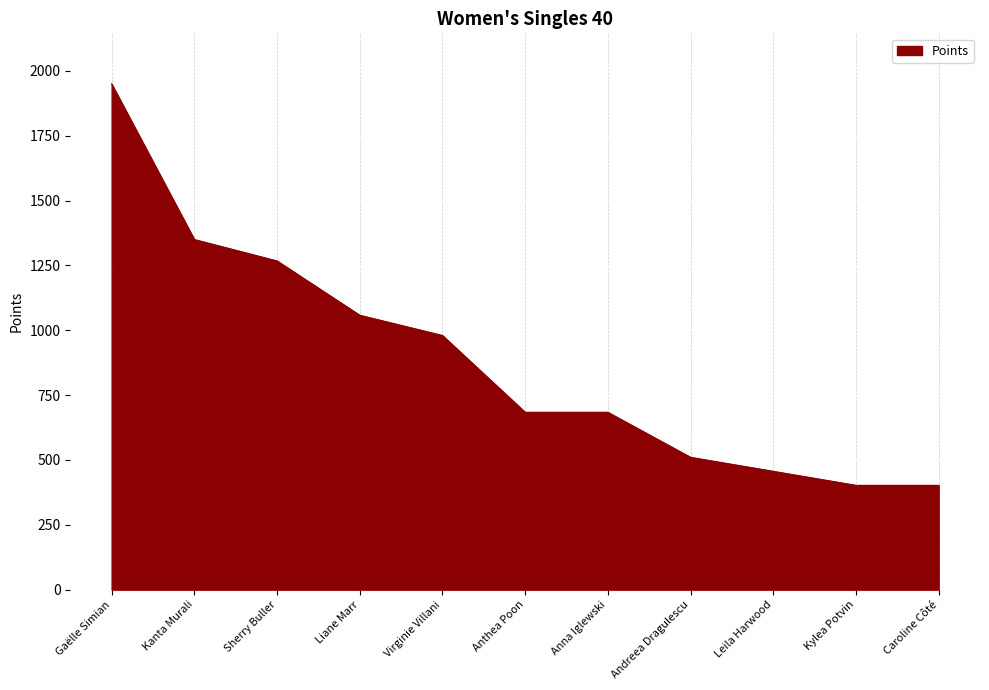

Which category has the highest value across all series?

Gaëlle Simian